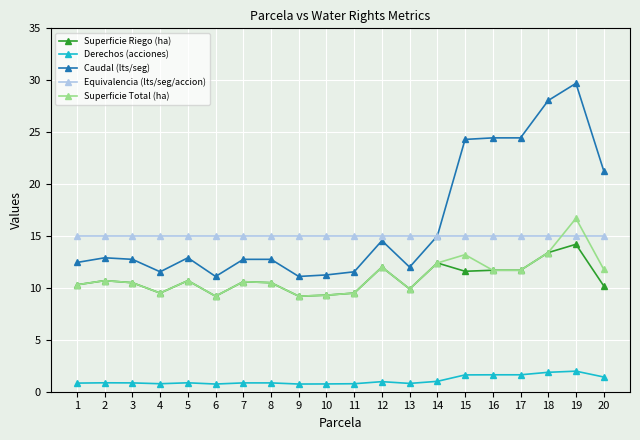

True or false: Superficie Total (ha) has a value of 9.2 at 6.

True